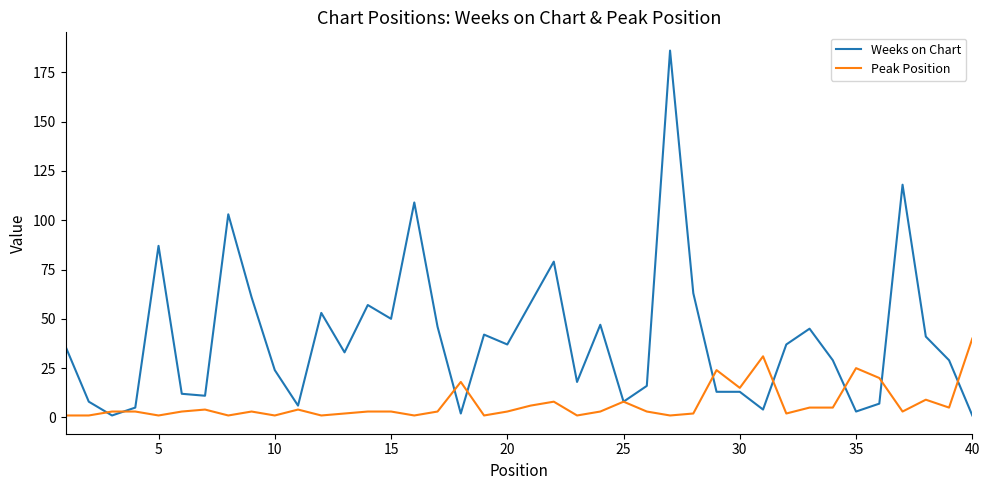

List the series in order of their overall mean, lowest first.

Peak Position, Weeks on Chart